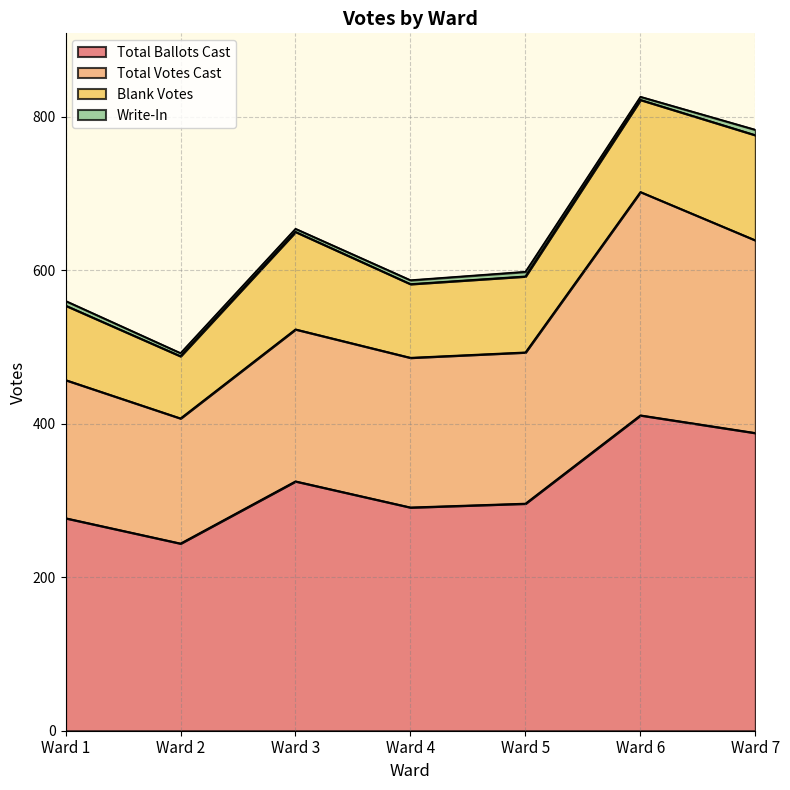

What is the maximum value for Total Ballots Cast?

411